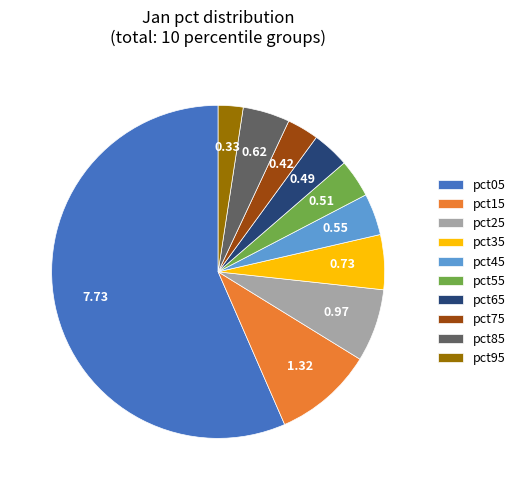

What is the majority slice?

pct05